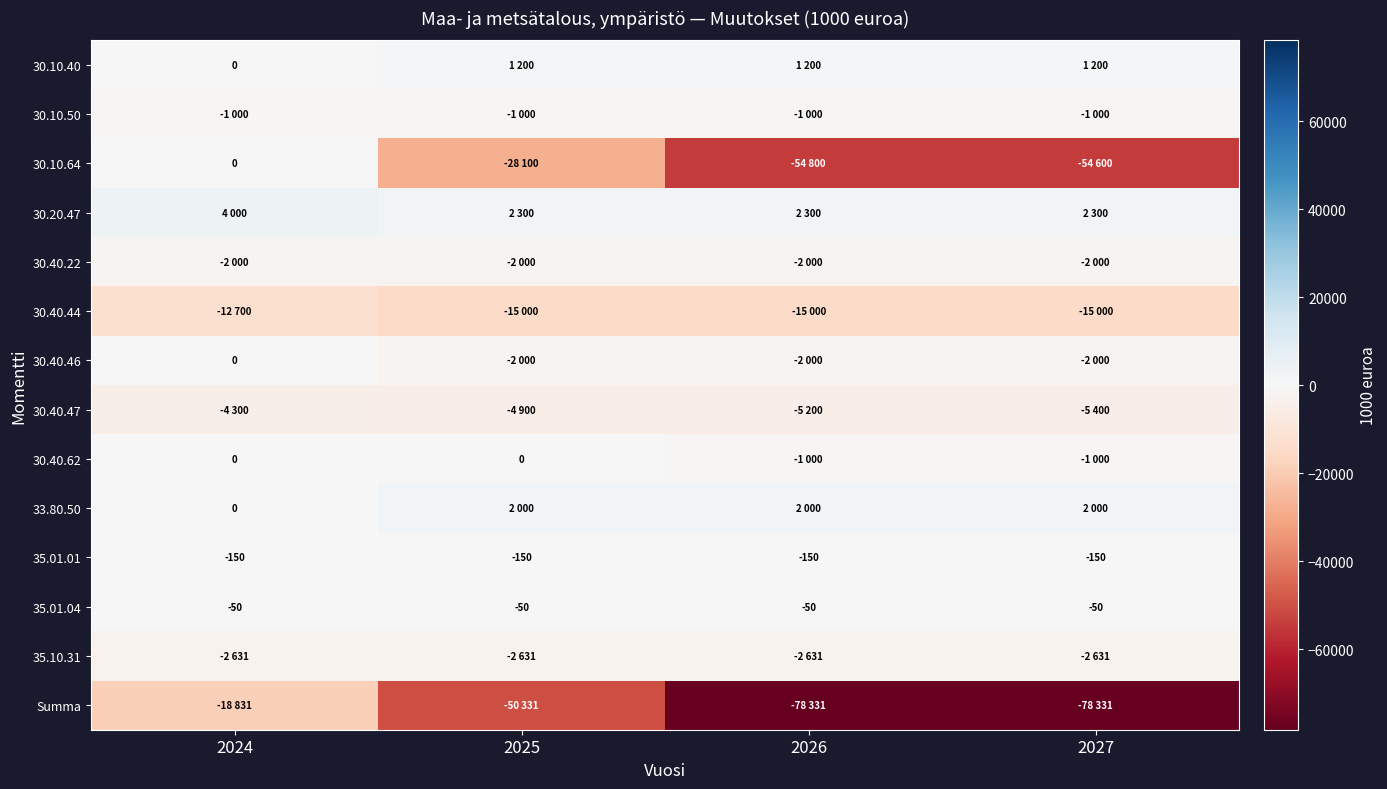

Is it true that 35.01.01 equals -150 at 2027?

True